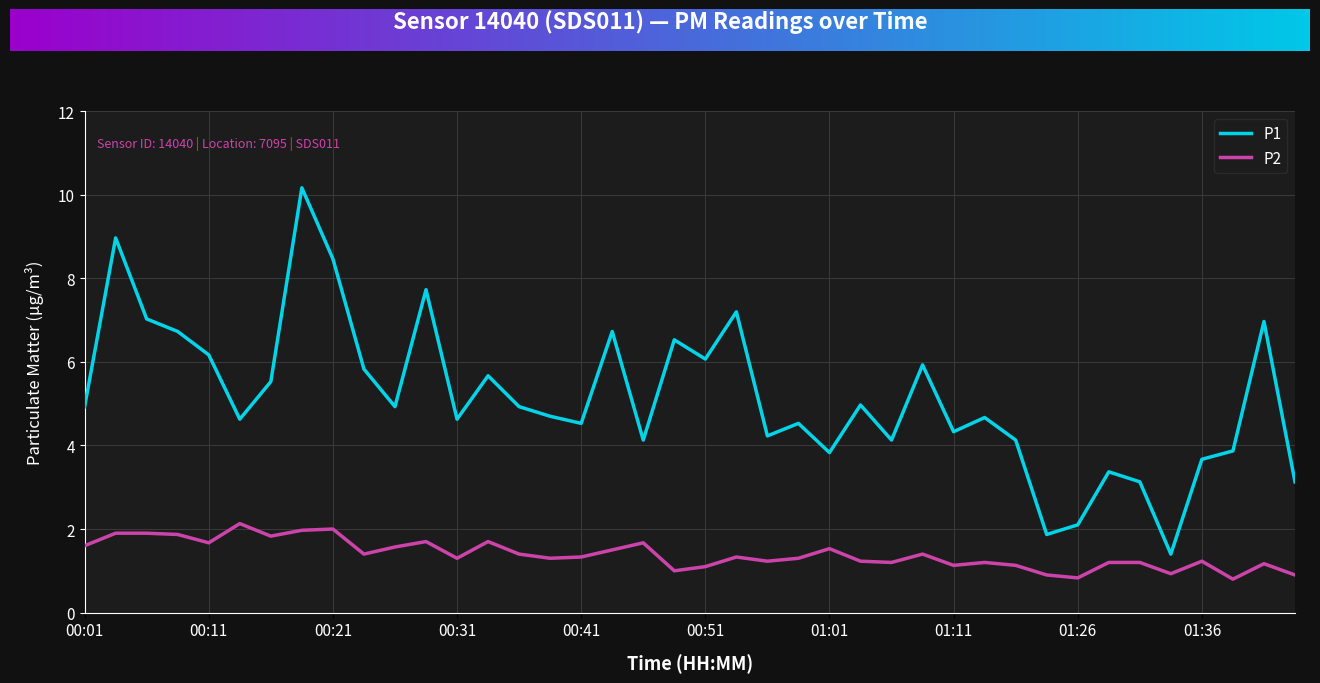

What is the minimum value shown in the chart?

0.8